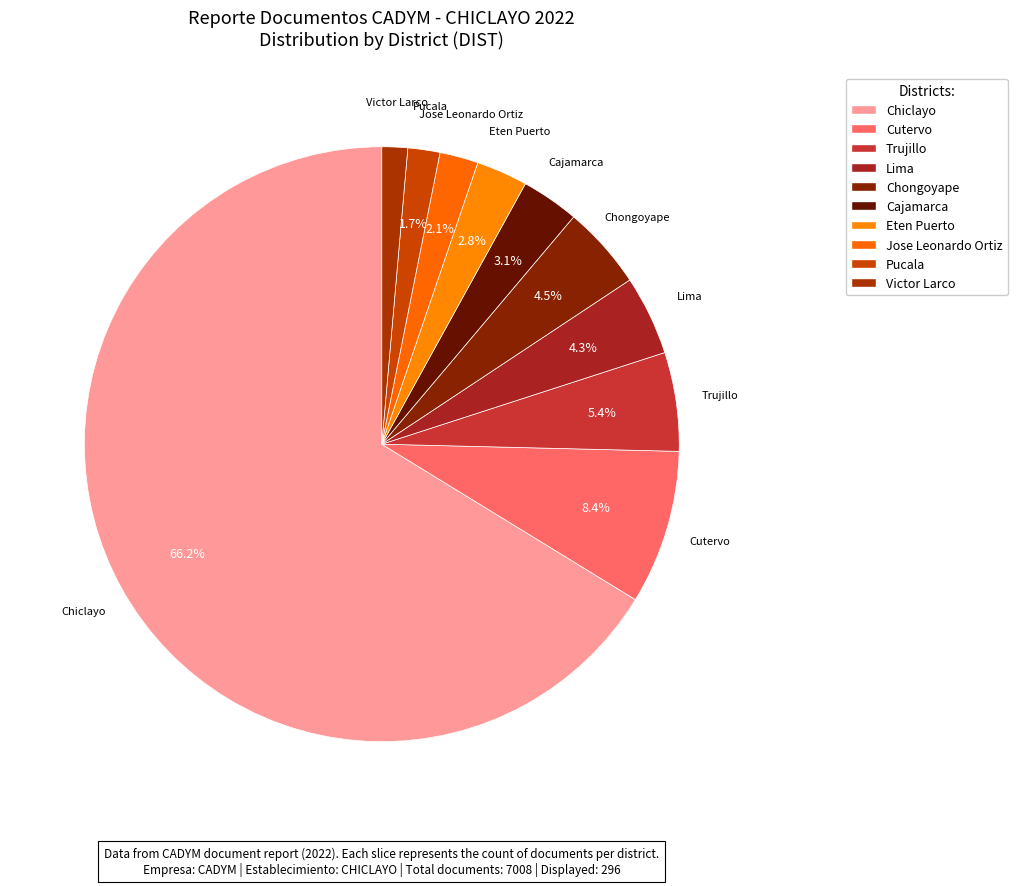

To the nearest percent, what is the average slice percentage?

10%